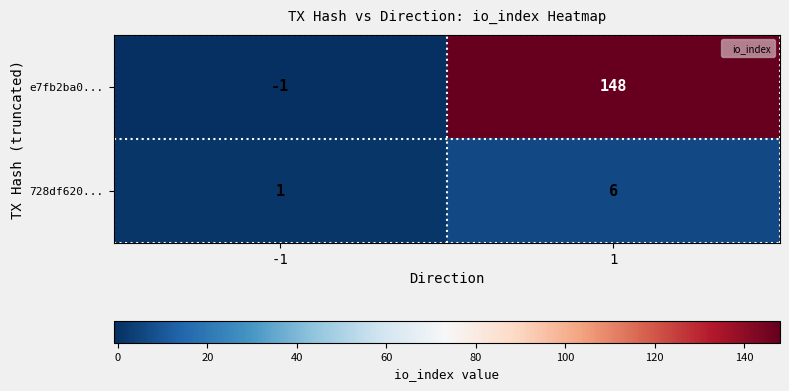

Which series changed the most between -1 and 1?

e7fb2ba0...